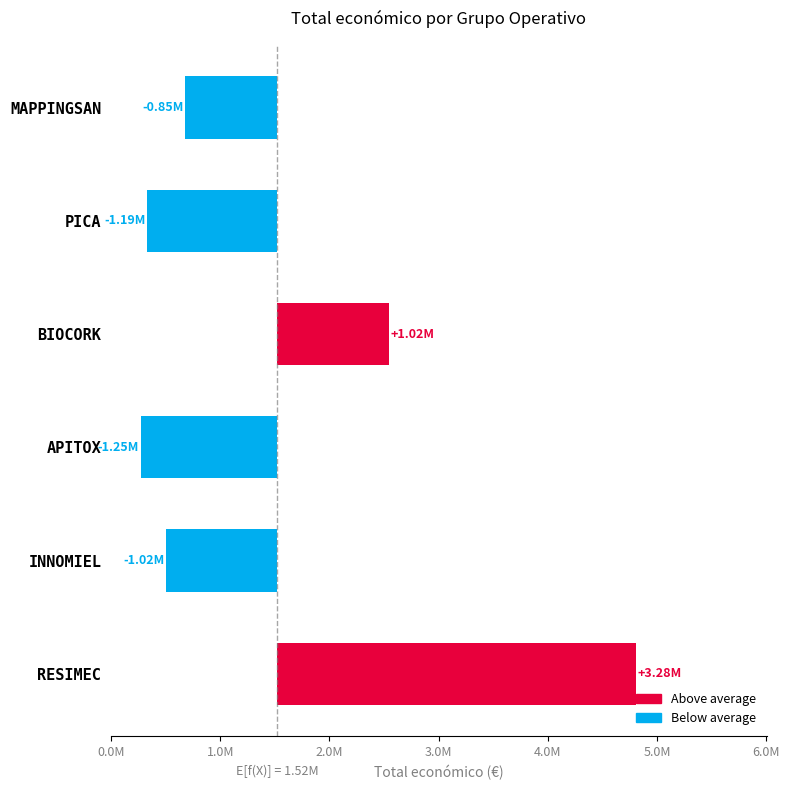

True or false: the data shows -772406 at PICA.

False